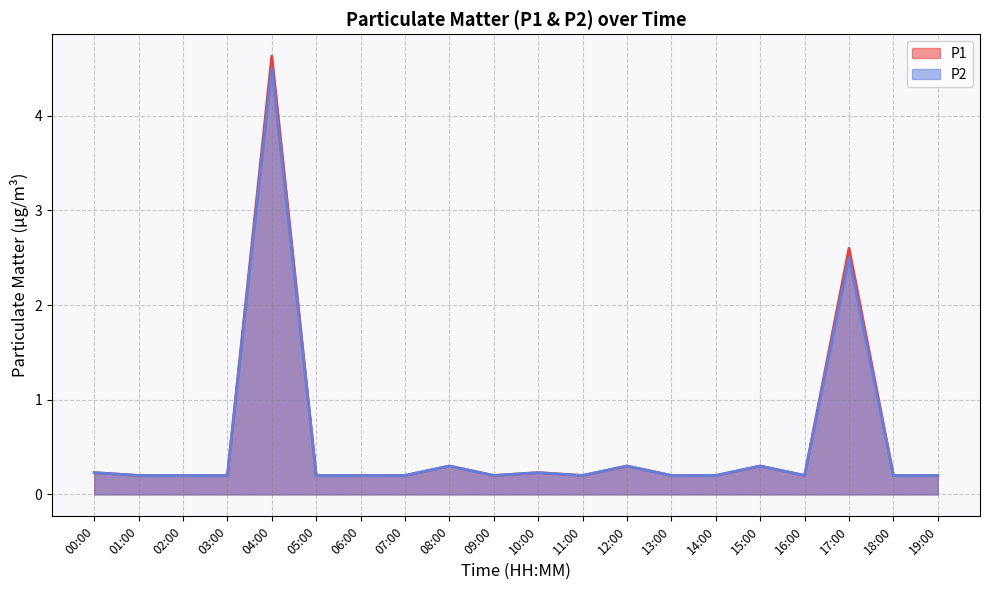

Where is the first local maximum for P2?

04:00